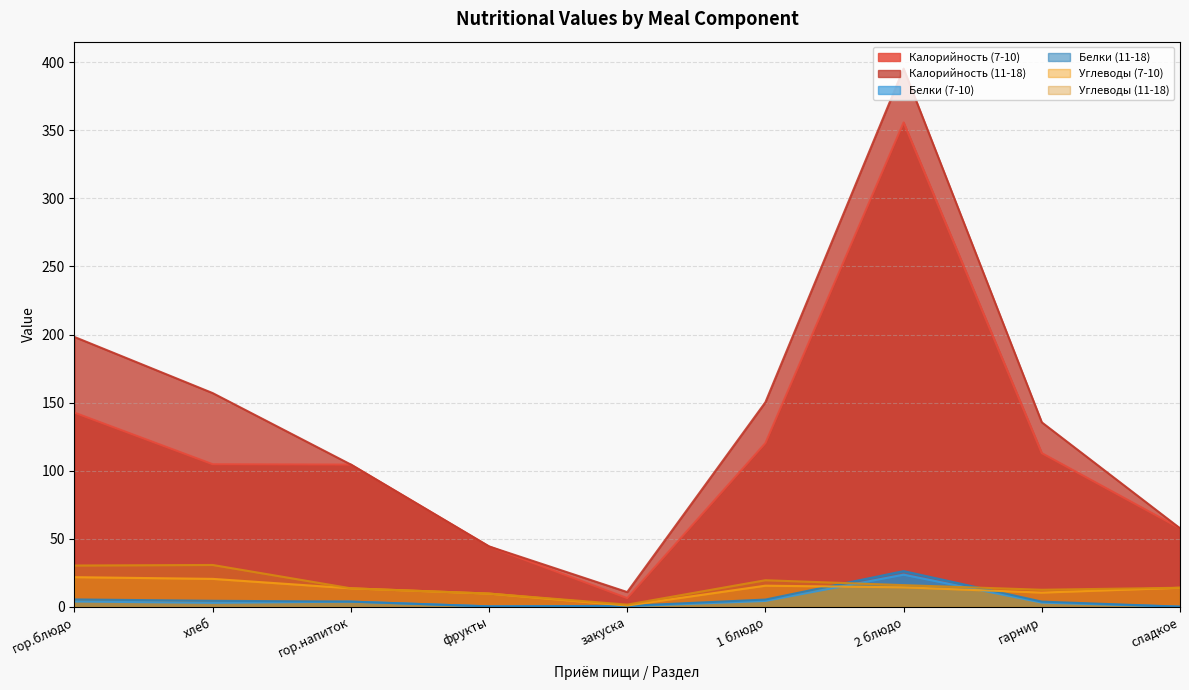

How many categories are shown in the chart?

9